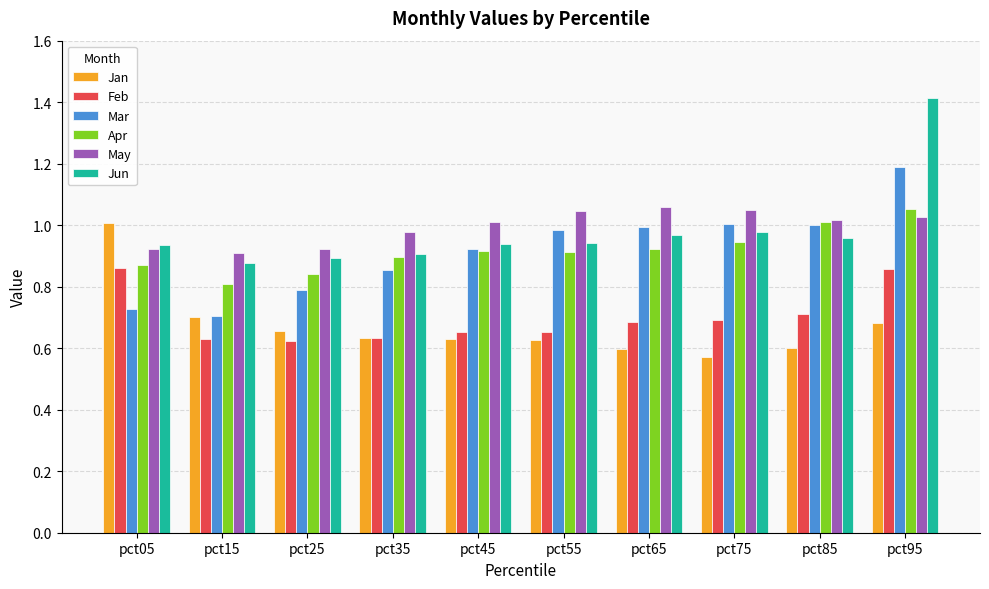

At which category is the sum across all series the highest?

pct95